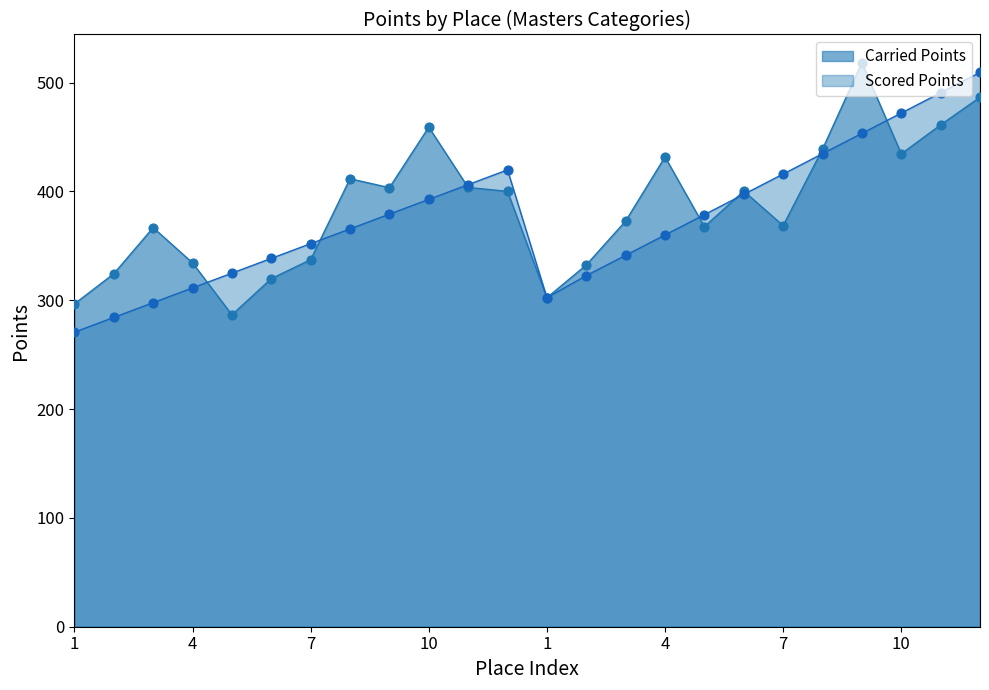

At how many categories does at least one series exceed 481?

3